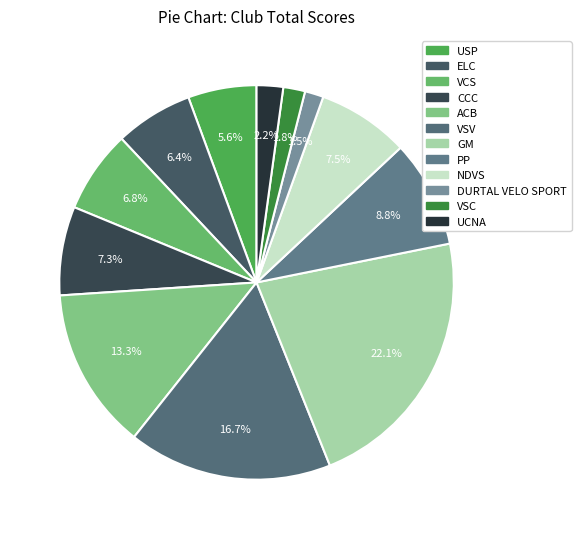

To the nearest percent, what is the difference between the VSV and USP slice percentages?

11%